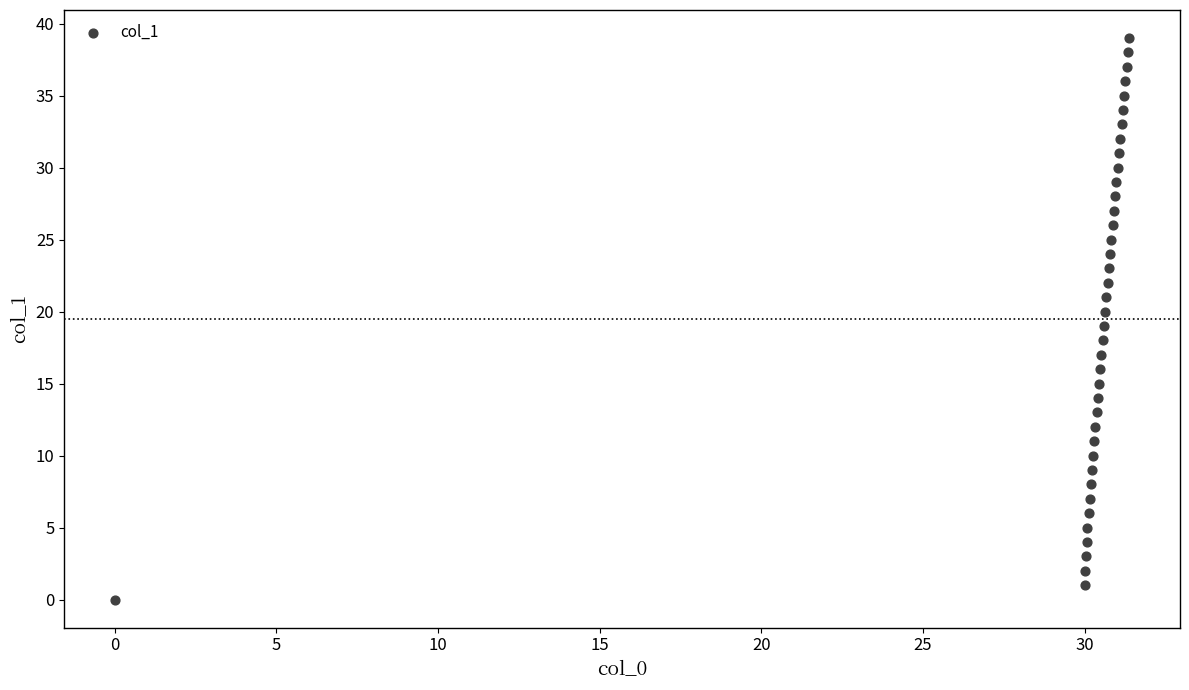

What is the range of Y values (max minus min)?

39